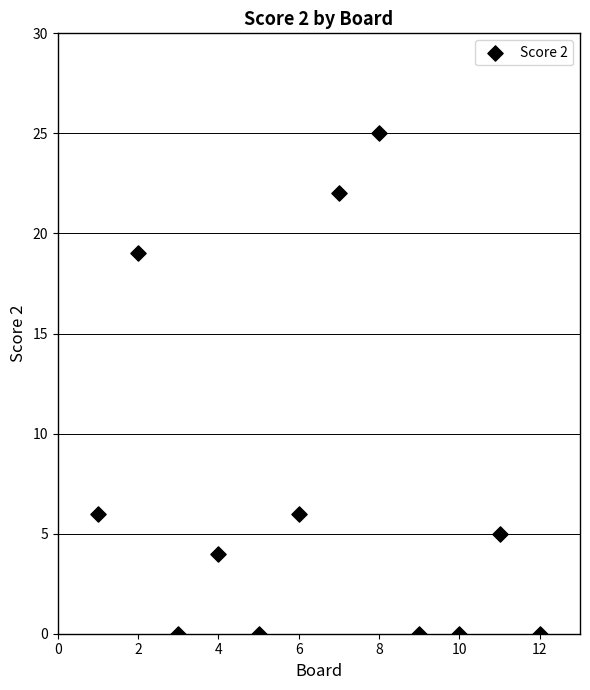

What is the range of Y values (max minus min)?

25